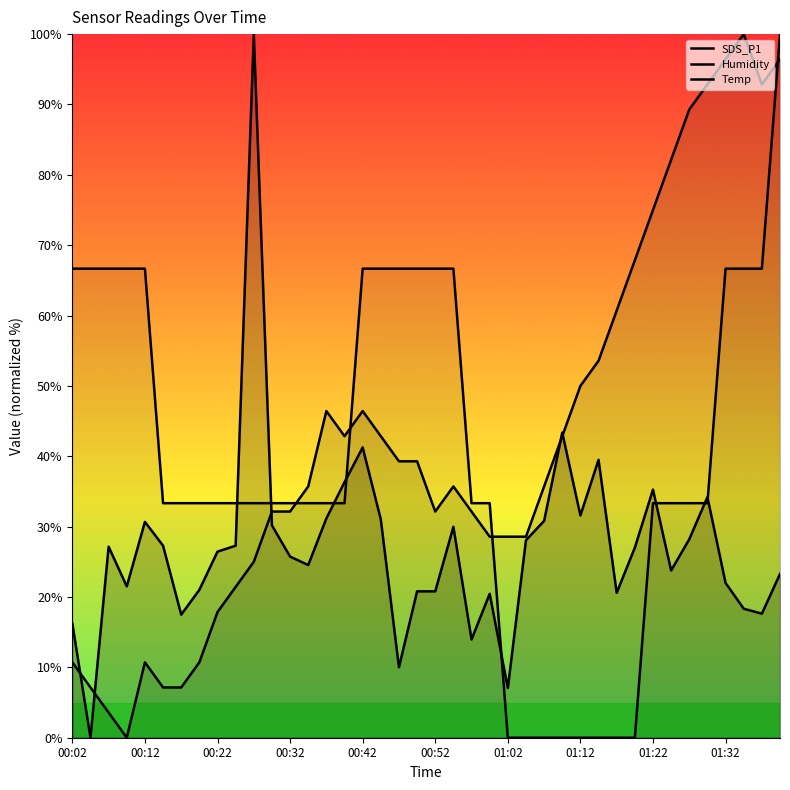

At how many categories does at least one series exceed 92?

6